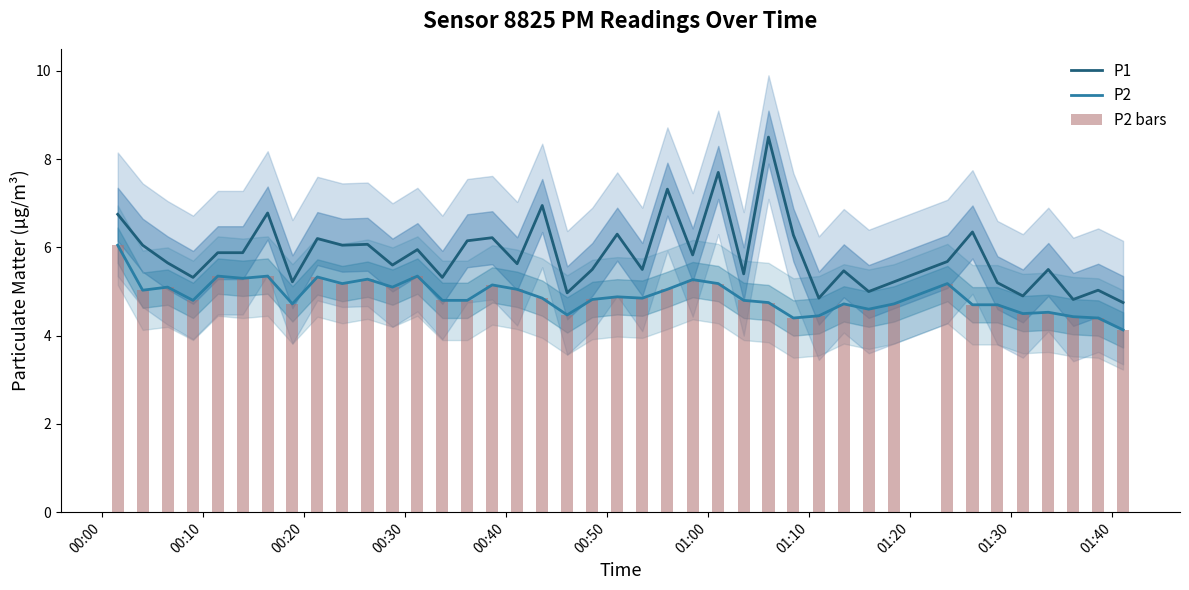

At how many categories does at least one series exceed 5?

34